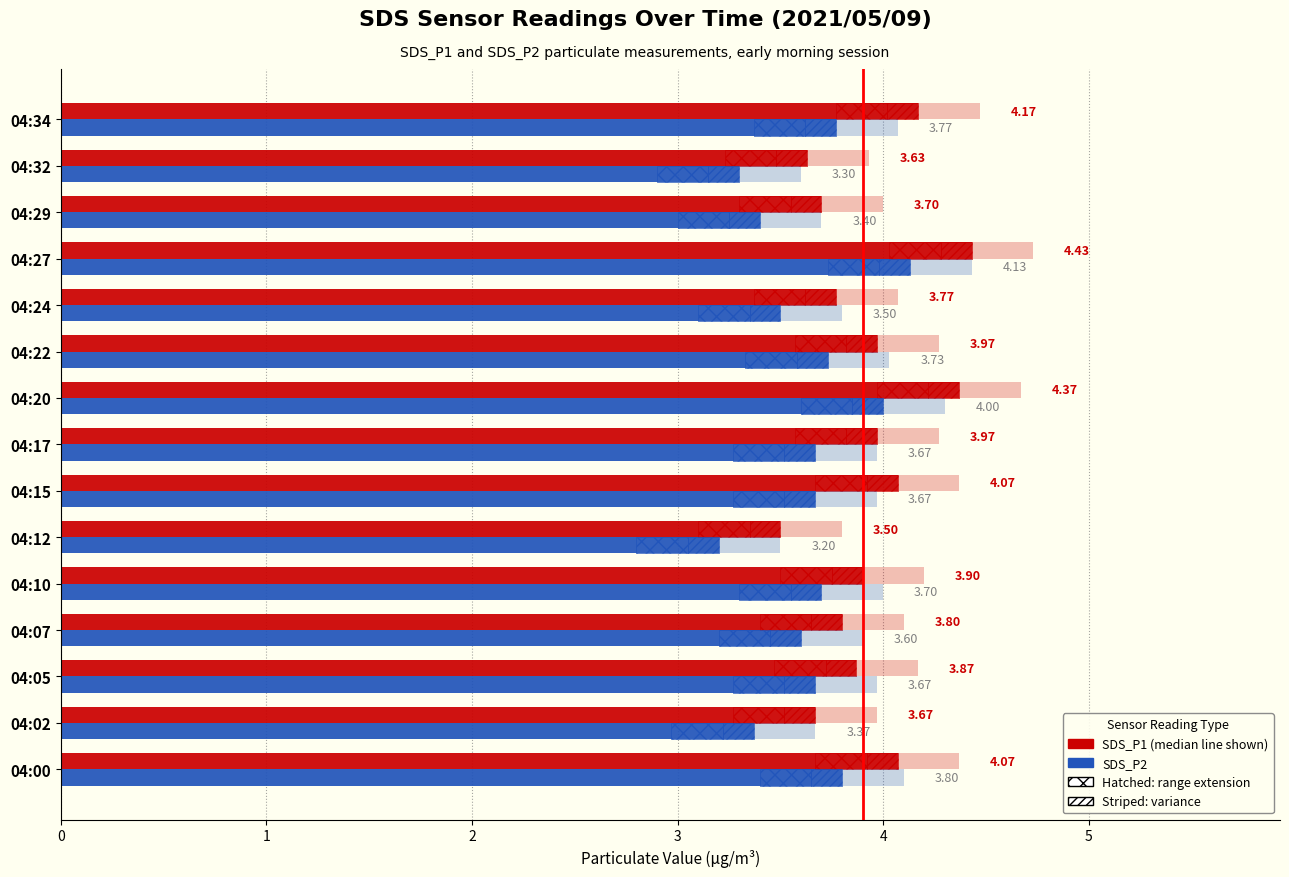

Which series has the largest range (max minus min)?

SDS_P1